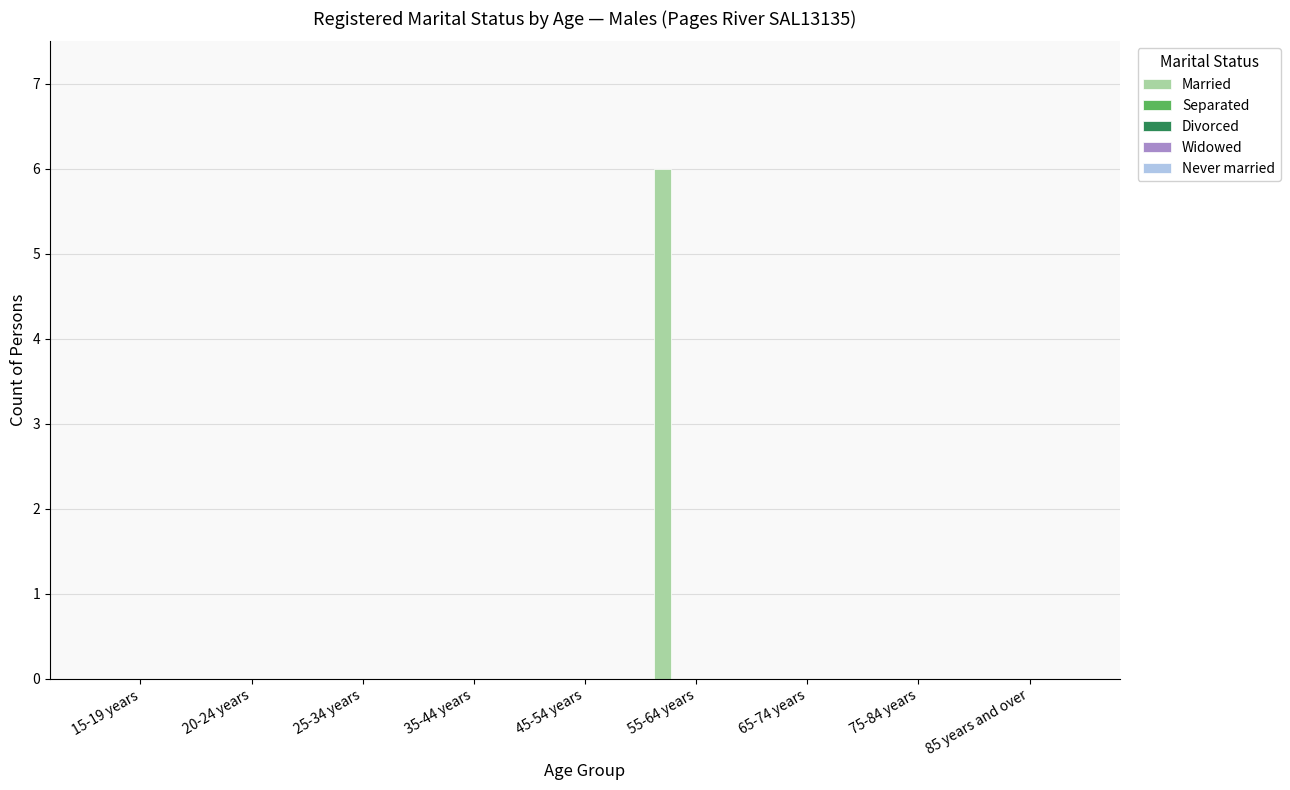

What is the sum of all values?

6